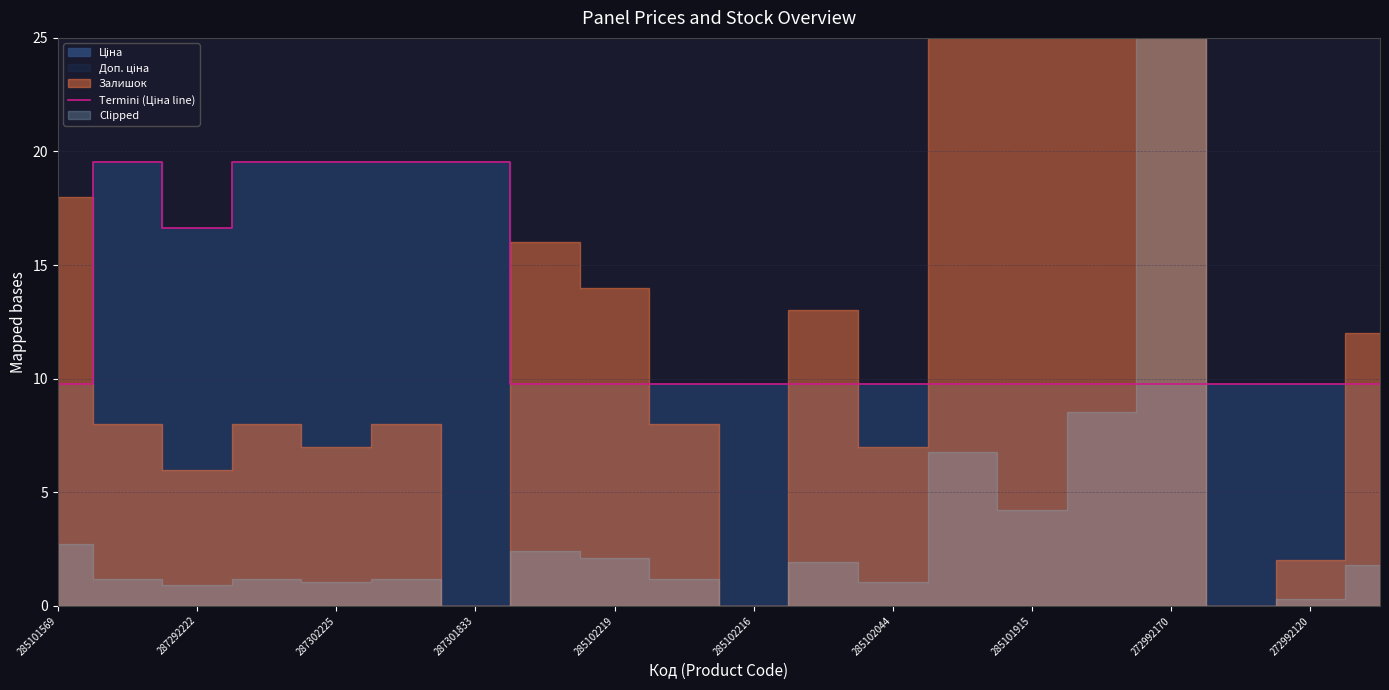

True or false: the data has more than 0 interior local peaks.

True